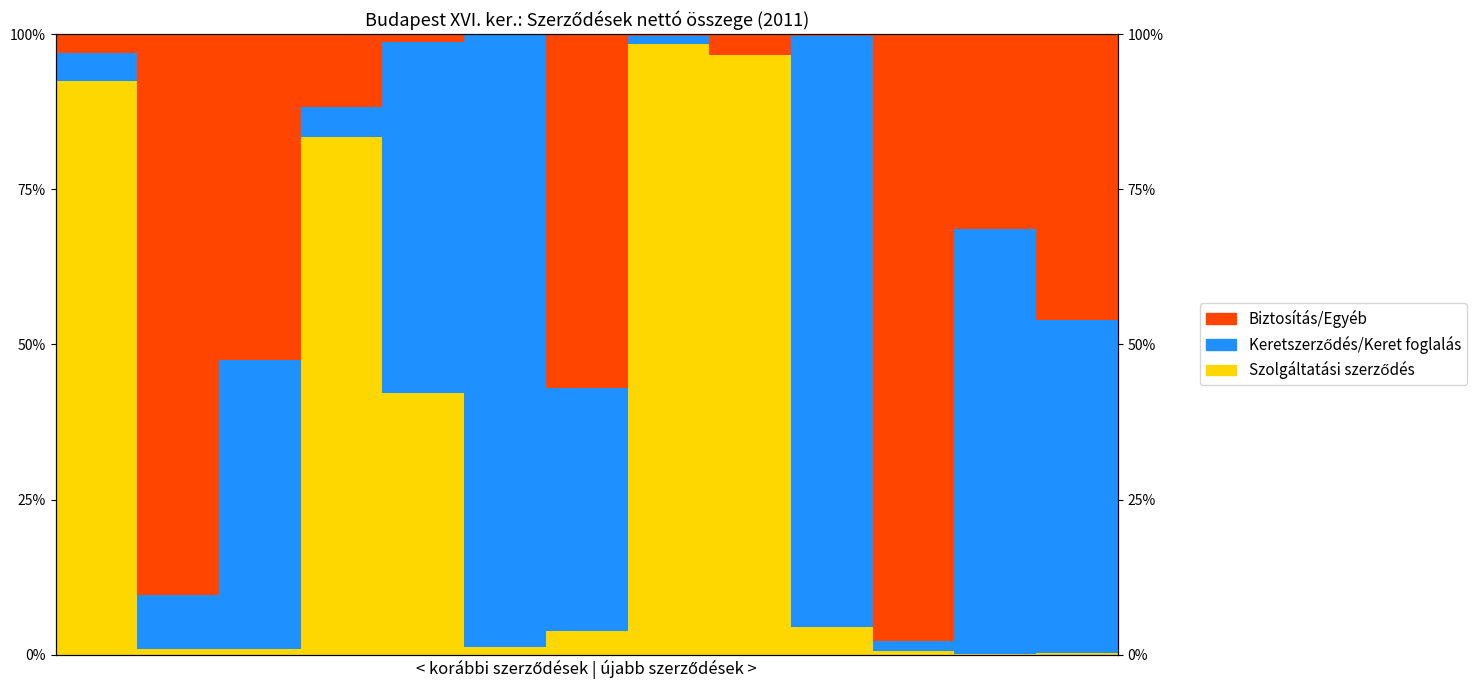

At 8, list the series in order from smallest to largest.

Keretszerződés/Keret foglalás, Biztosítás/Egyéb, Szolgáltatási szerződés